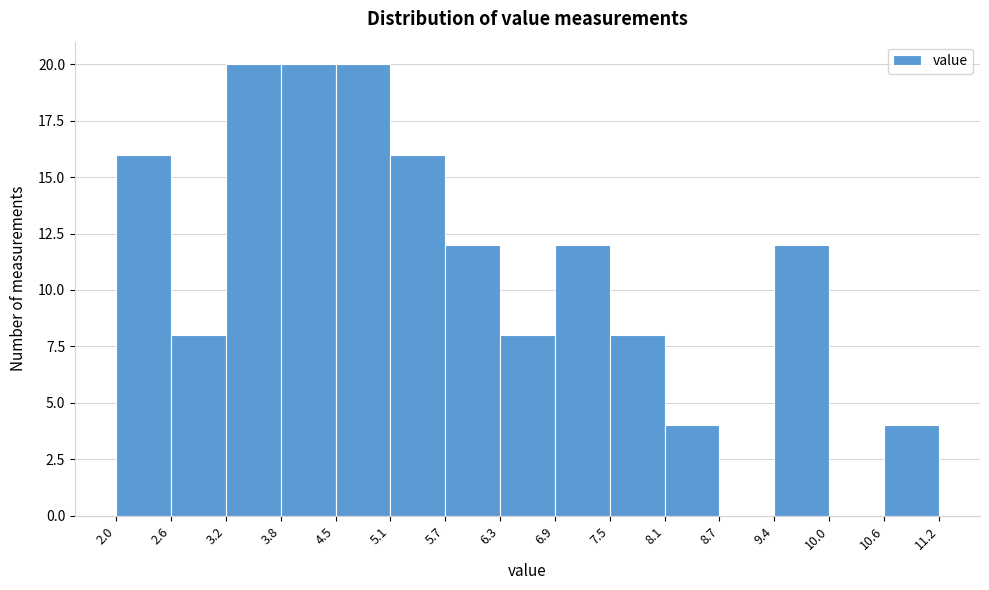

Reading left to right, transcribe this chart: for each bar, give the range it covers on the x-axis and its height. The values are not printed on the chart, so give them approximately, as read against the axis.

2.0 to 2.6: 16
2.6 to 3.2: 8
3.2 to 3.8: 20
3.8 to 4.5: 20
4.5 to 5.1: 20
5.1 to 5.7: 16
5.7 to 6.3: 12
6.3 to 6.9: 8
6.9 to 7.5: 12
7.5 to 8.1: 8
8.1 to 8.7: 4
8.7 to 9.4: 0
9.4 to 10.0: 12
10.0 to 10.6: 0
10.6 to 11.2: 4